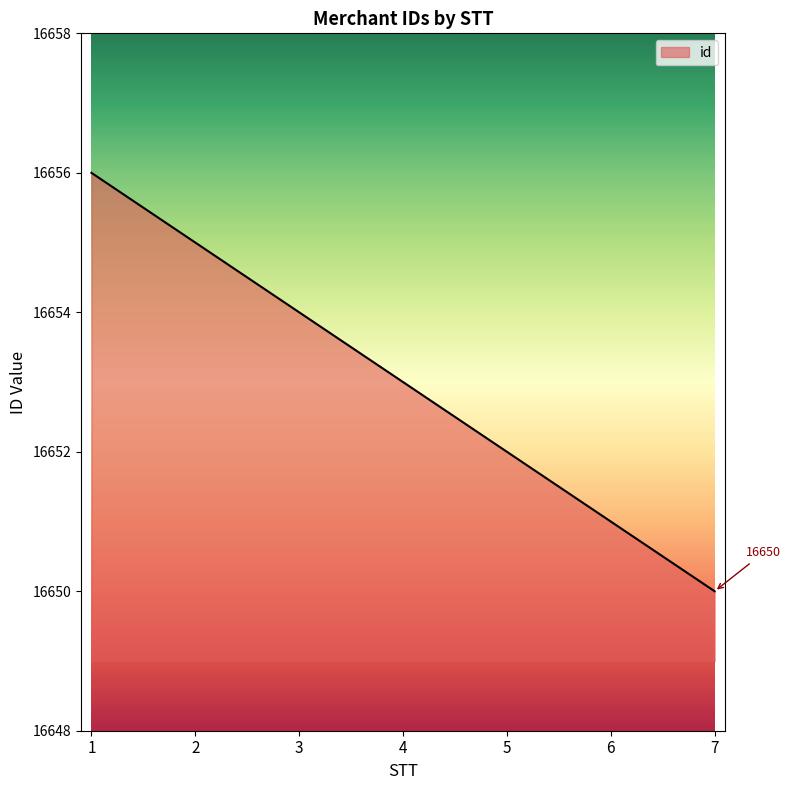

Which category has the lowest value across all series?

7